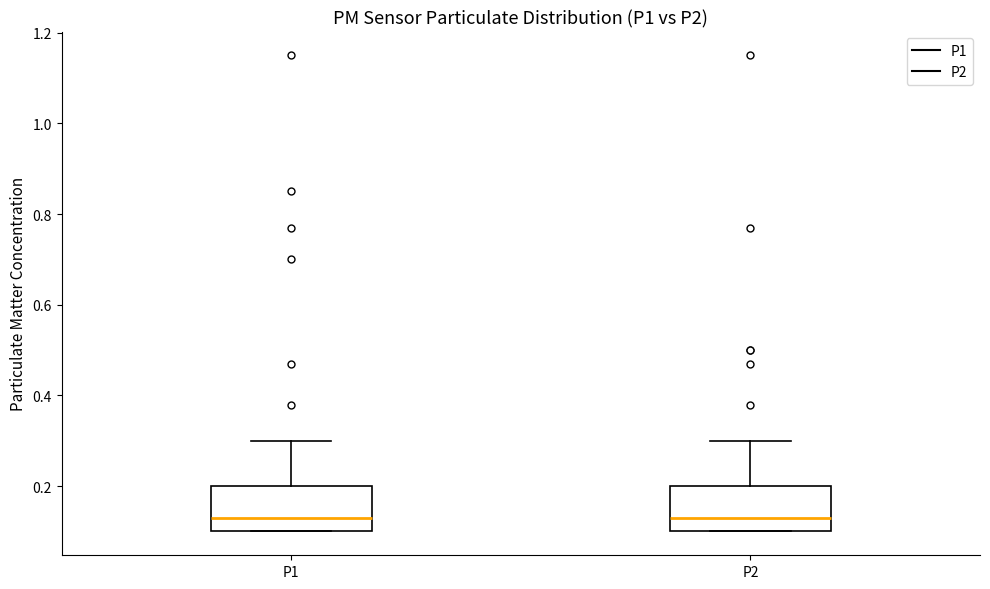

Where is the lower edge of the box for P1 on the y-axis? The values are not printed on the chart, so give them approximately, as read against the axis.

0.10